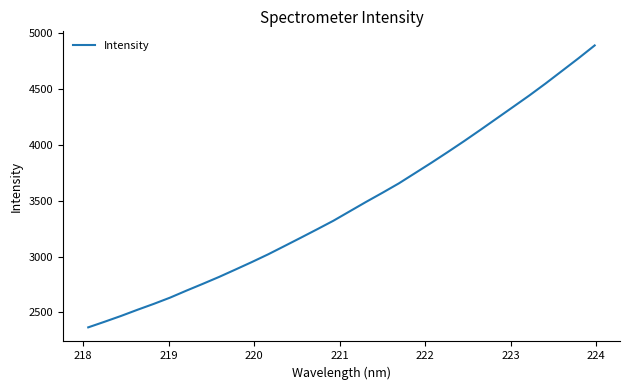

What is the difference between the maximum and minimum values?

2524.3